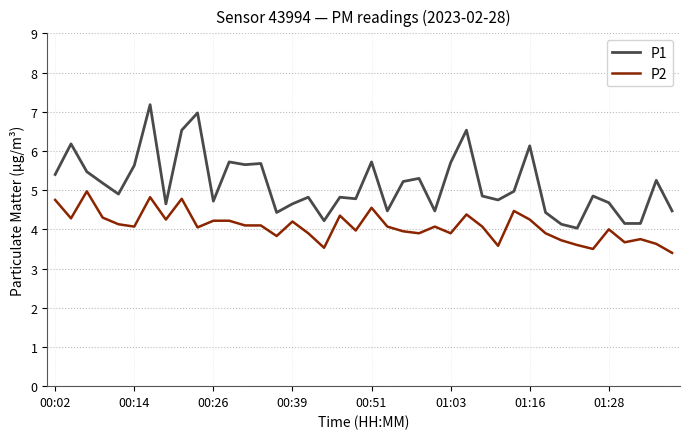

True or false: P1 and P2 cross at least once.

False